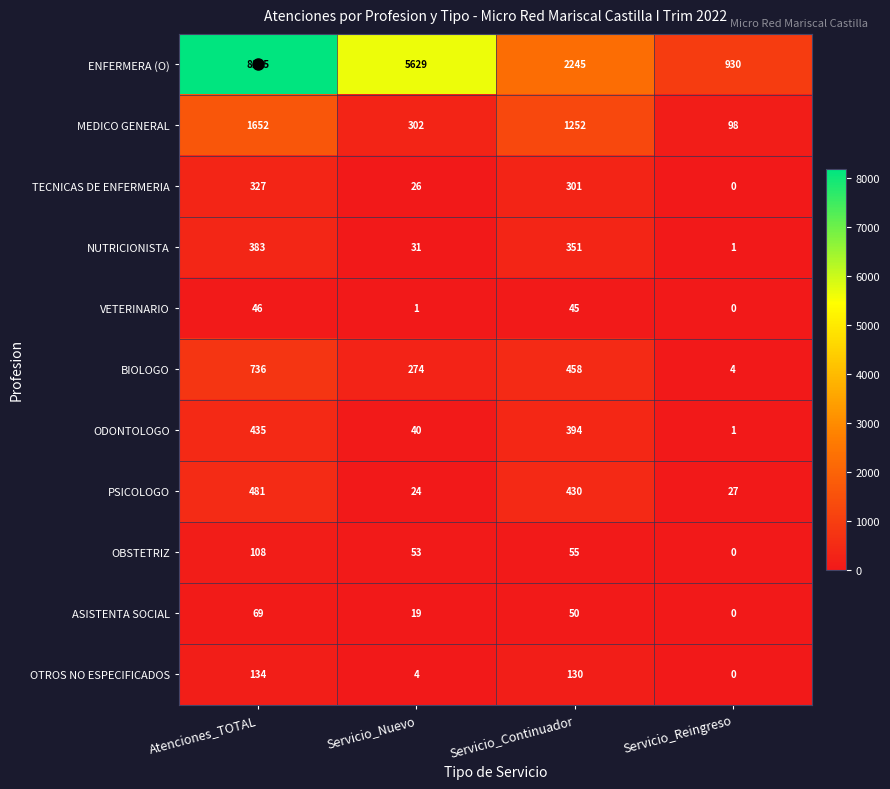

What is the total value across all series at Servicio_Reingreso?

1061